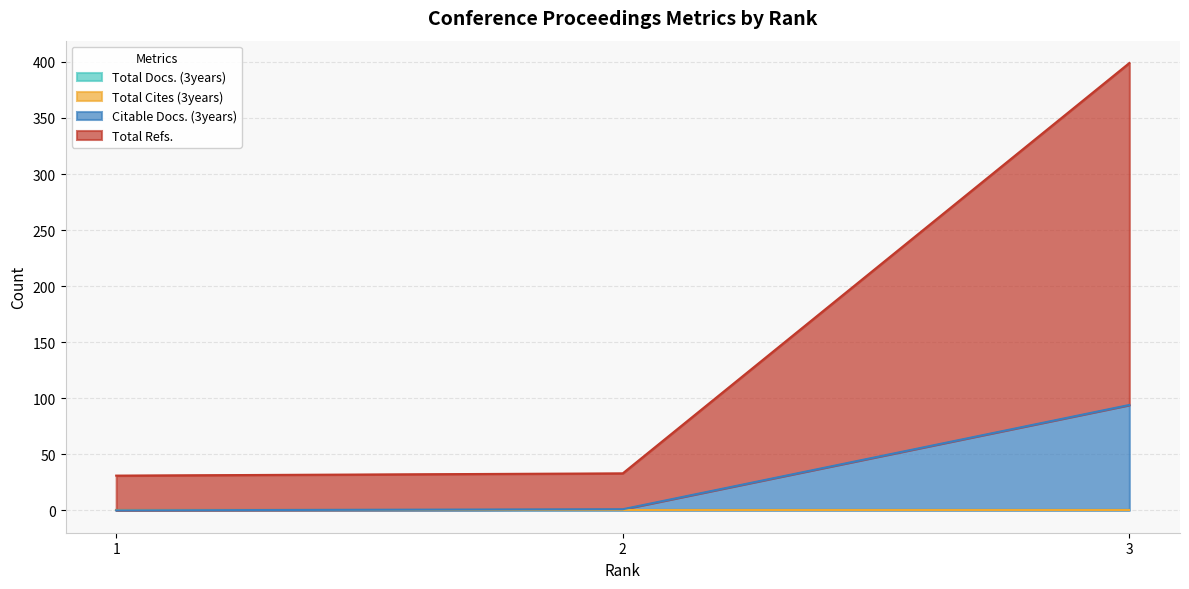

Which series has the widest spread of values?

Total Refs.